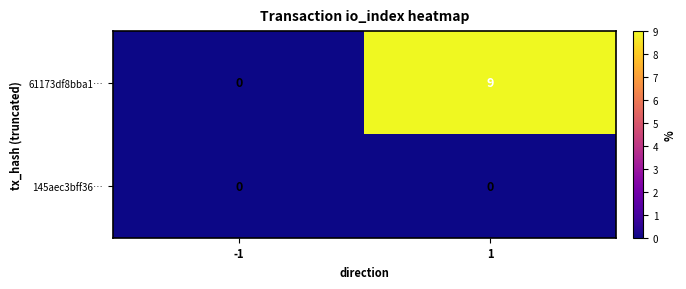

True or false: 145aec3bff36… has a value of 0 at 1.

True